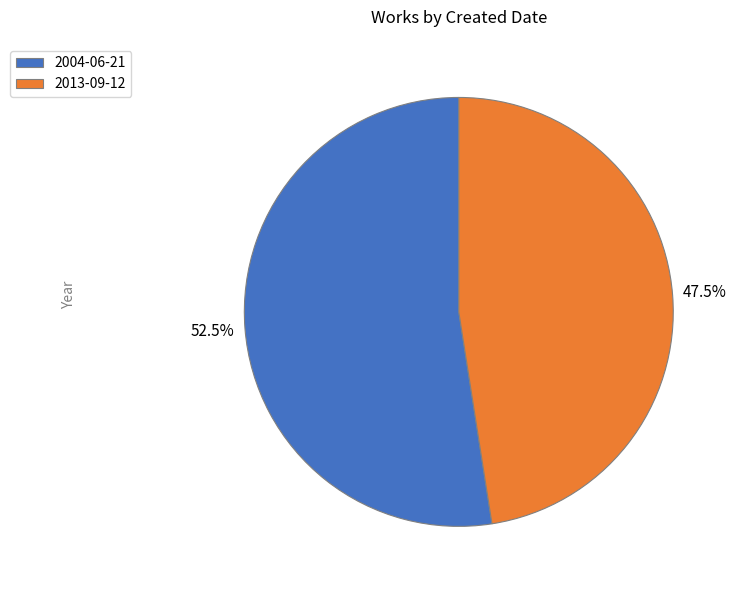

Approximately how many times larger is the value at 2013-09-12 compared to 2004-06-21?

0.9